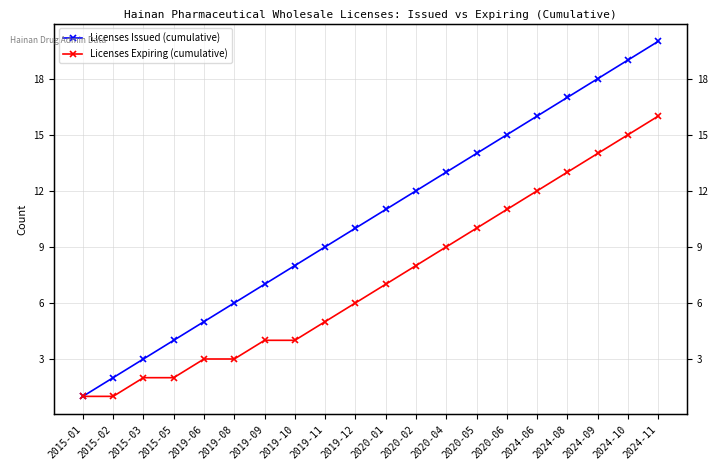

What are all the series names shown in the legend?

Licenses Issued (cumulative), Licenses Expiring (cumulative)